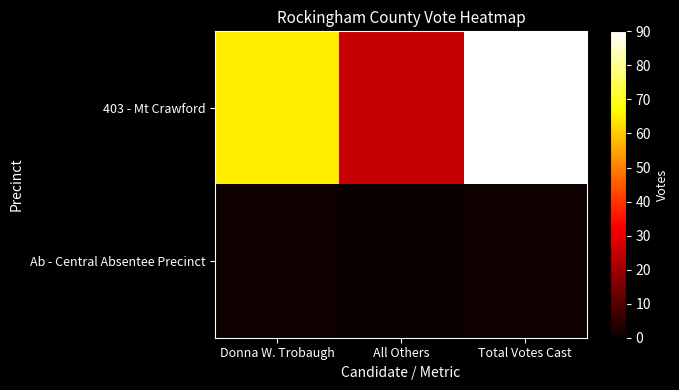

Rank the series by their maximum value, from lowest to highest.

Ab - Central Absentee Precinct, 403 - Mt Crawford